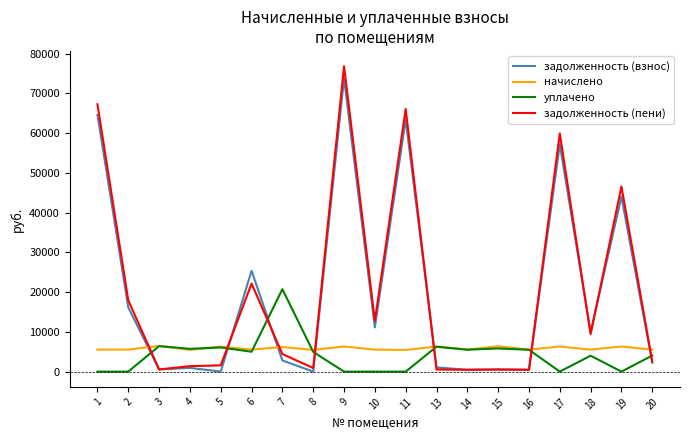

The задолженность (пени) series shows 113919.8 at 9. True or false?

False